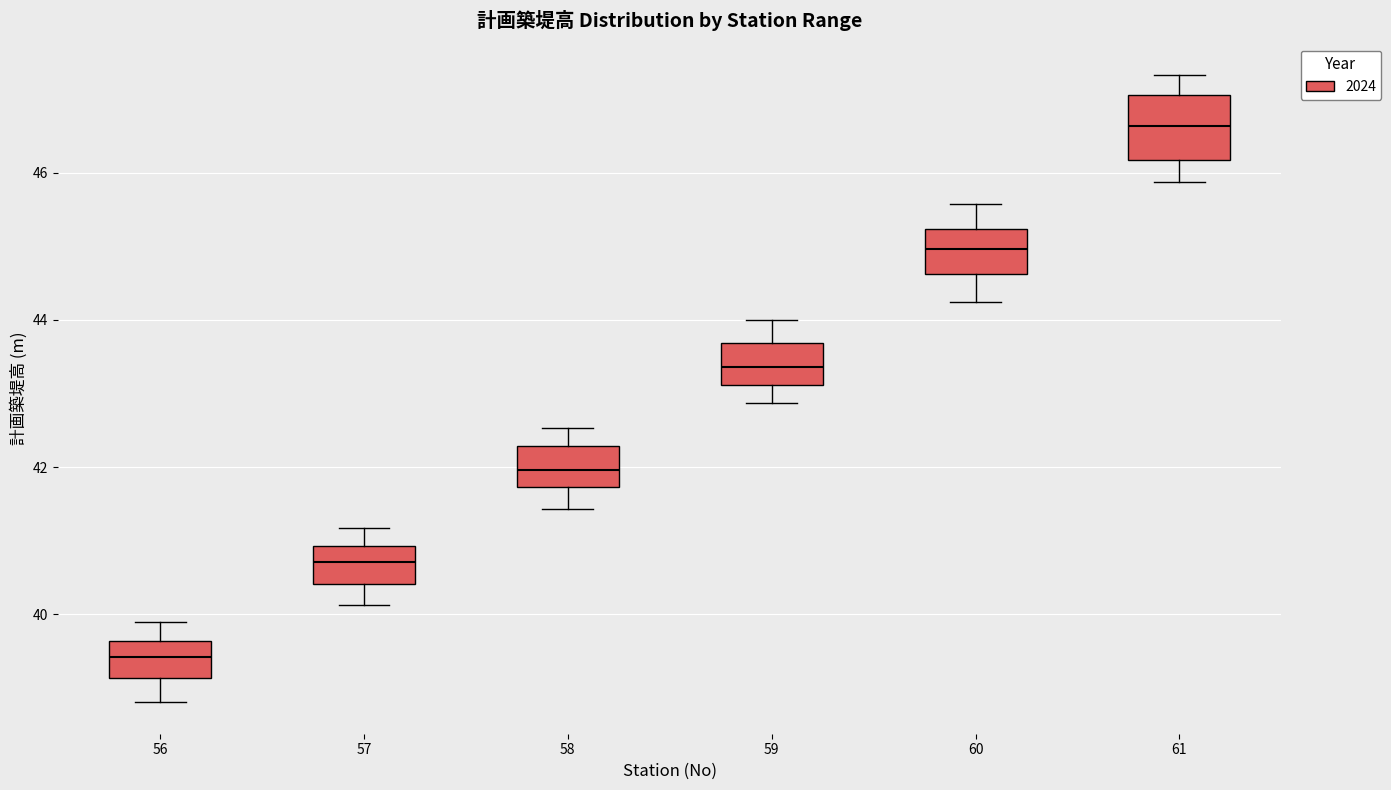

Which box has the highest median line?

61